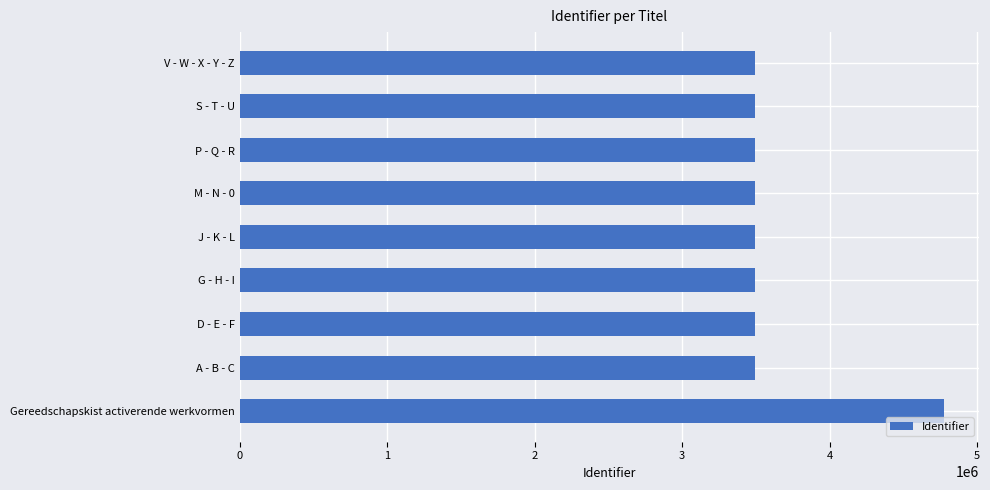

What is the sum of the values at V - W - X - Y - Z and D - E - F?

6983703